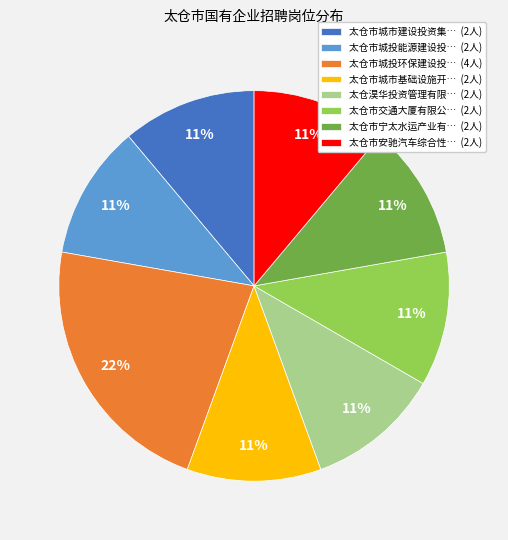

The 太仓市城投环保建设投… (4人) slice represents 22% of the pie. True or false?

True